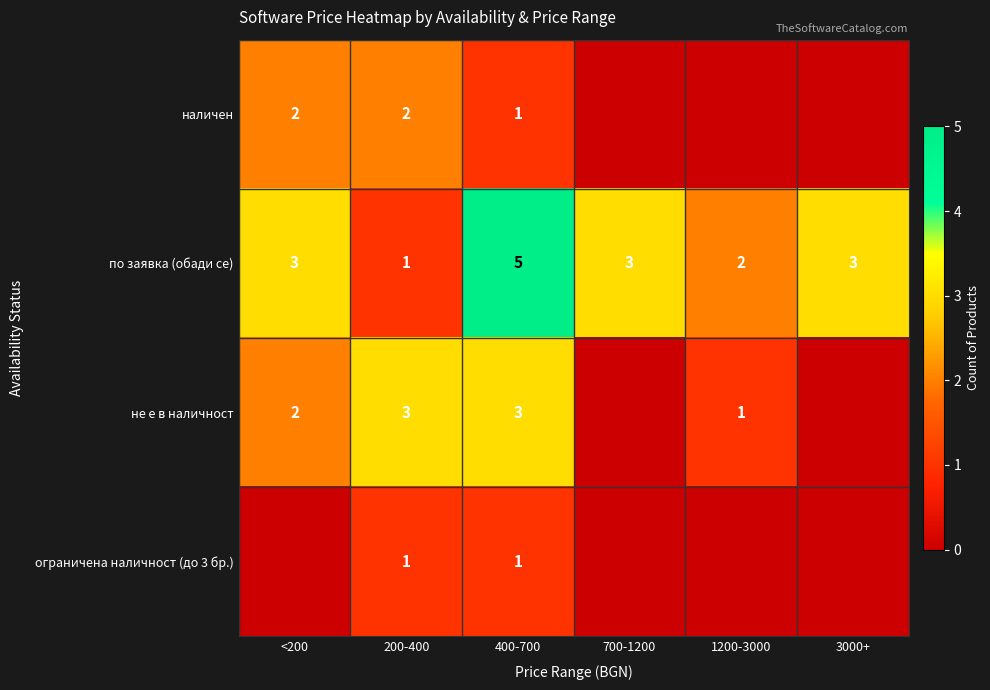

The ограничена наличност (до 3 бр.) series shows 0 at 400-700. True or false?

False